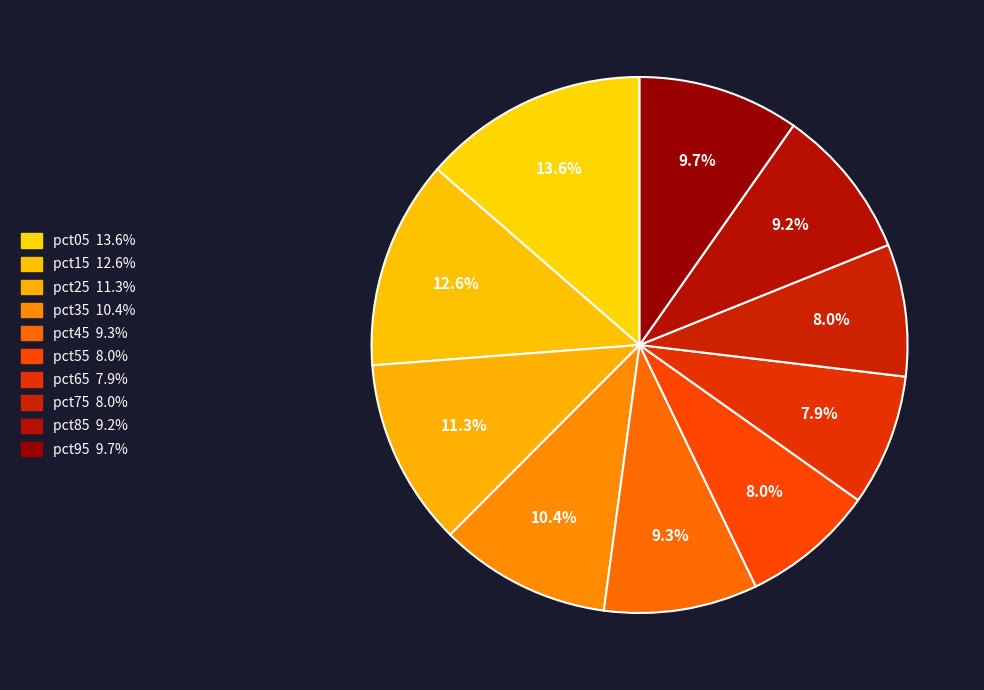

How many slices are in this pie chart?

10